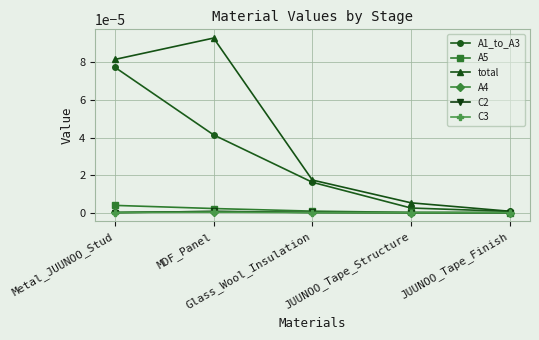

In total, how many points are higher than both neighbors (excluding endpoints)?

1